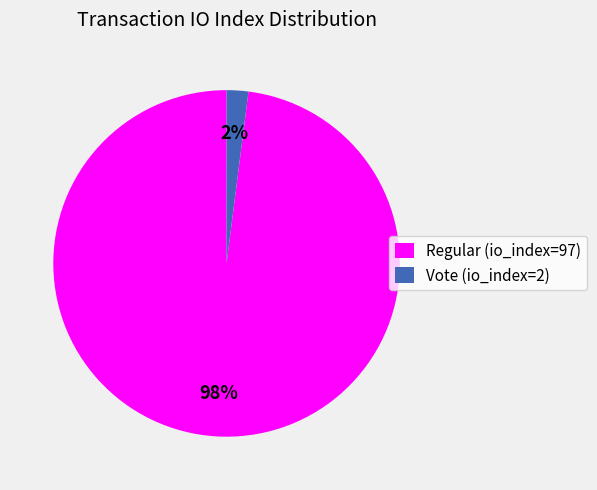

Which slice is the smallest?

Vote (io_index=2)